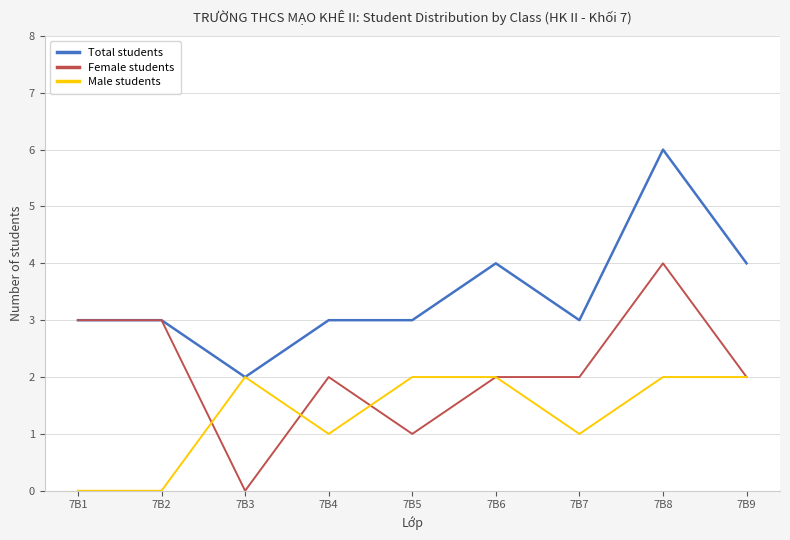

What value does the Total students series have at 7B7?

3